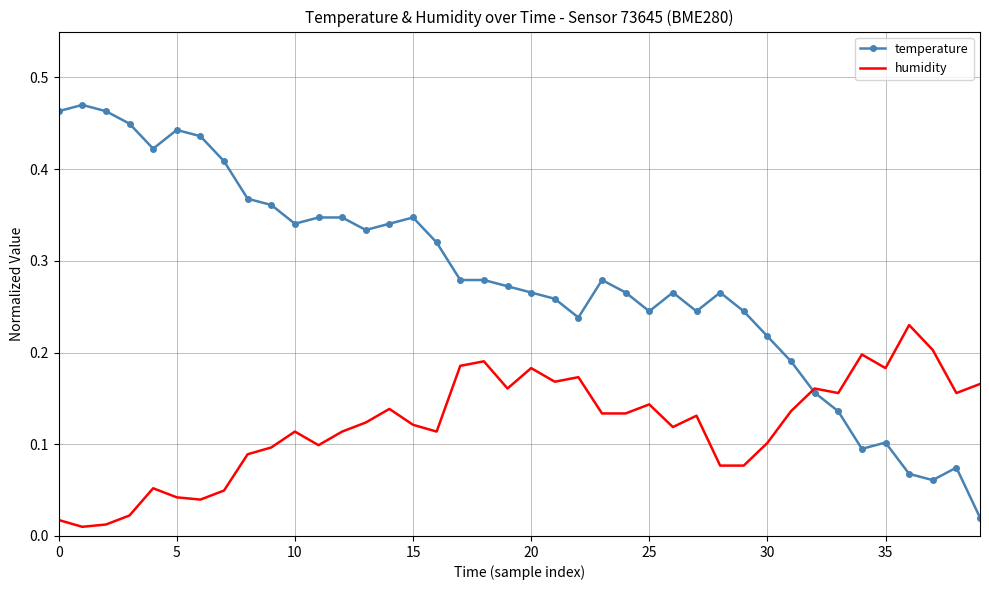

Rank the series by their average value, from highest to lowest.

temperature, humidity